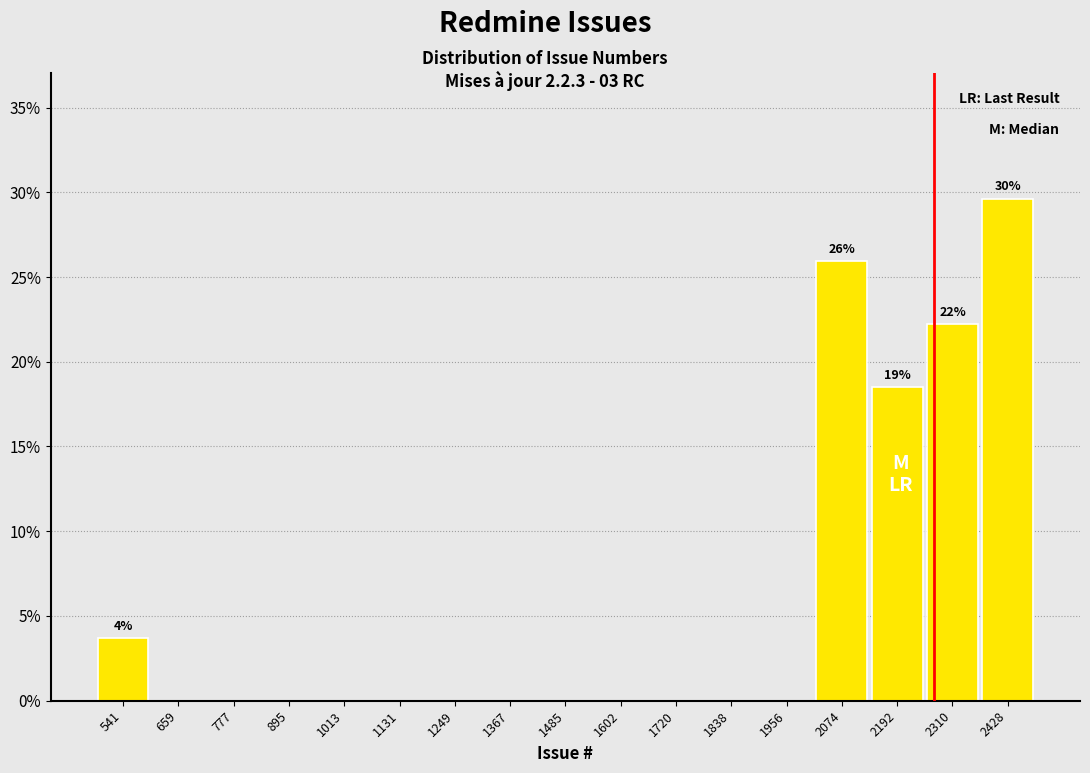

Which range on the x-axis has the tallest bar?

2360 to 2480